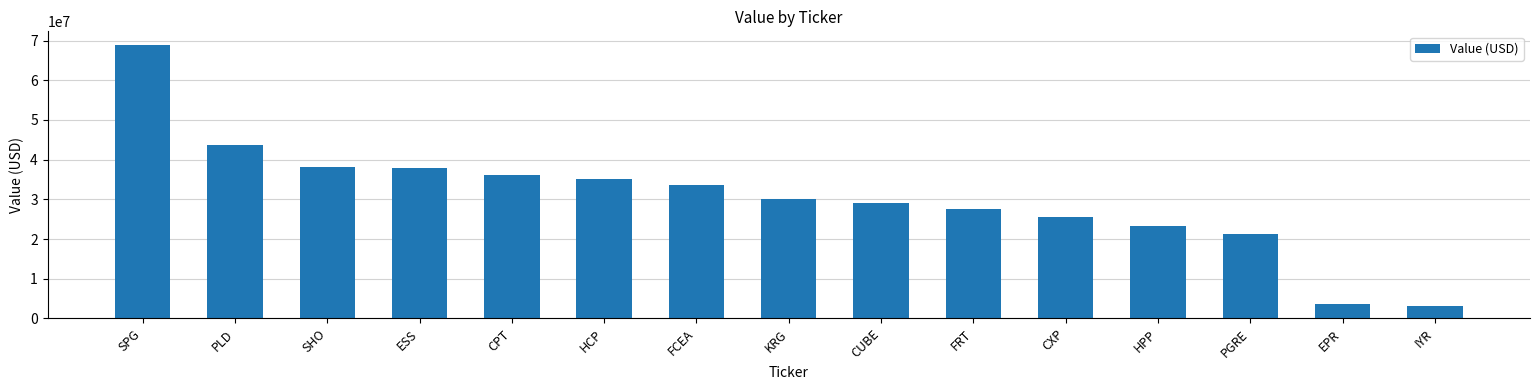

At which label is the value closest to 36035000?

CPT